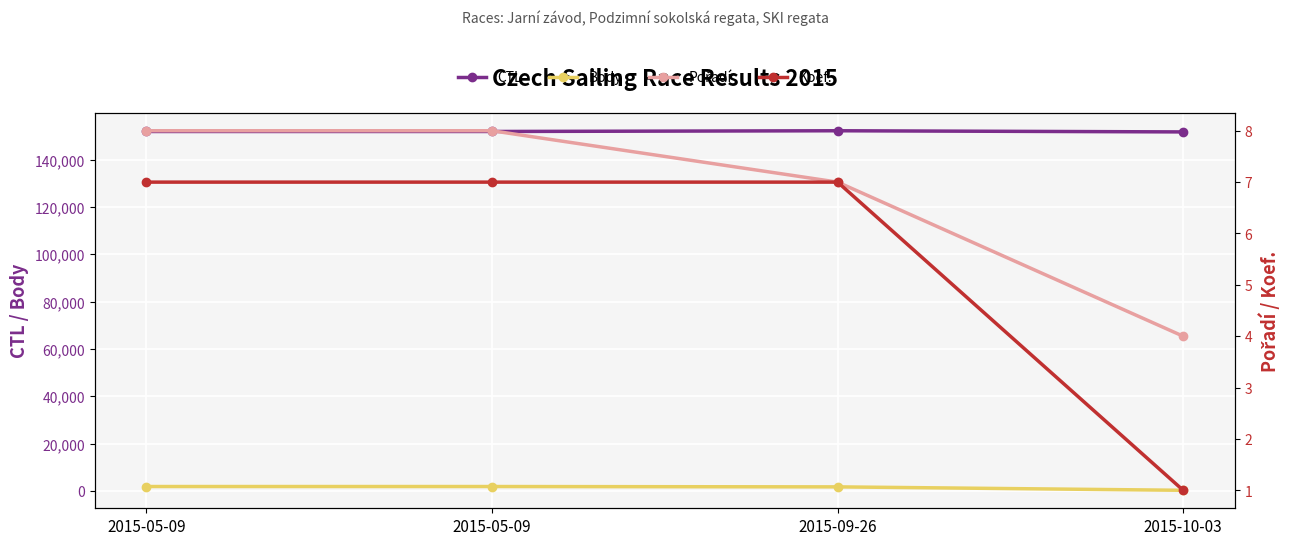

What is the difference between the maximum and minimum values in the Koef. series?

6